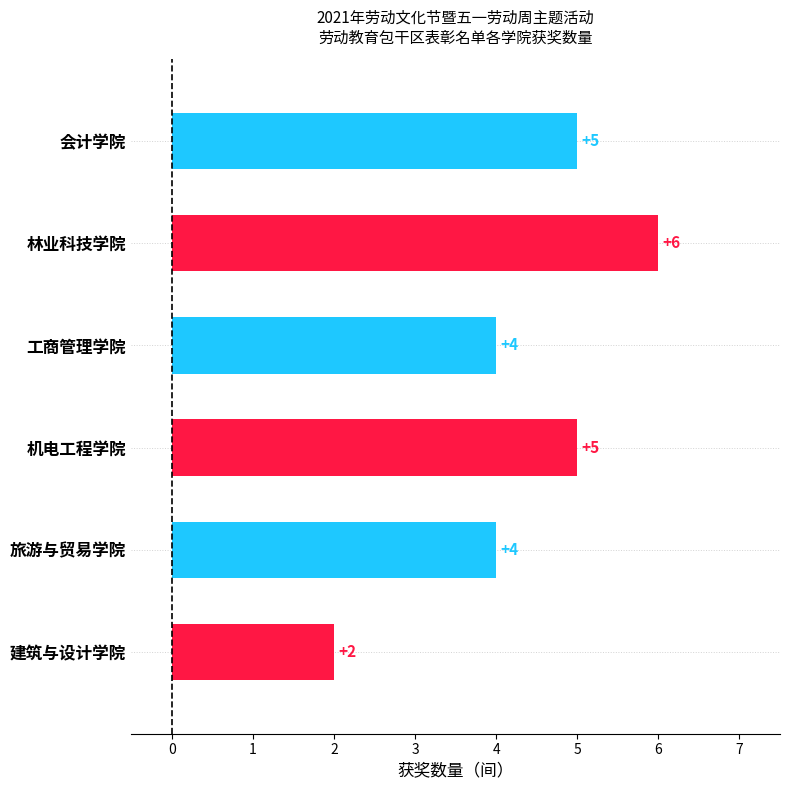

What position from the top is 建筑与设计学院?

6